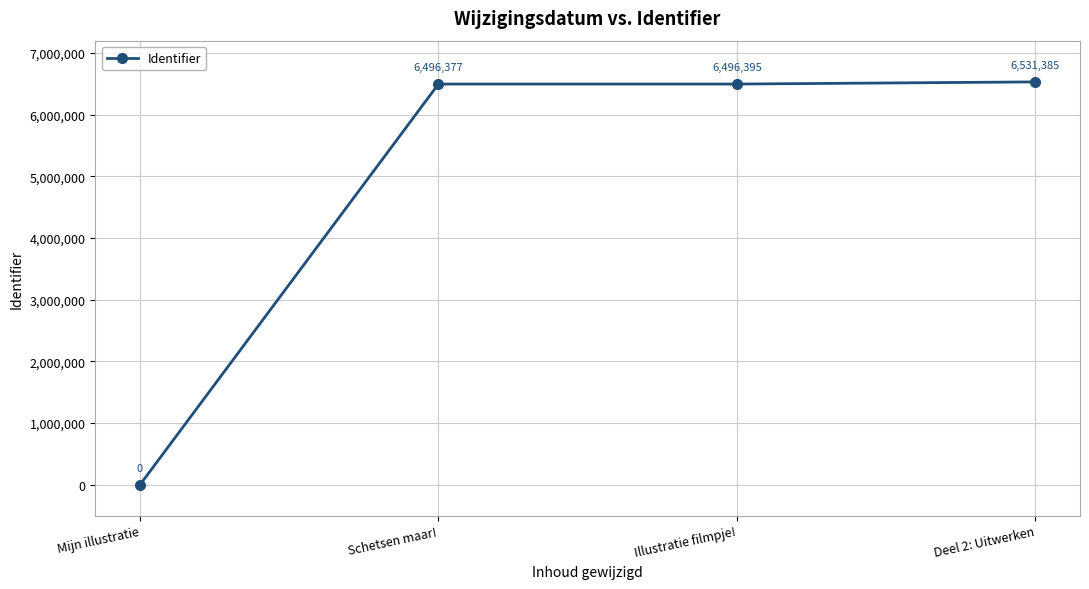

True or false: there are more than 1 points higher than both neighbors.

False